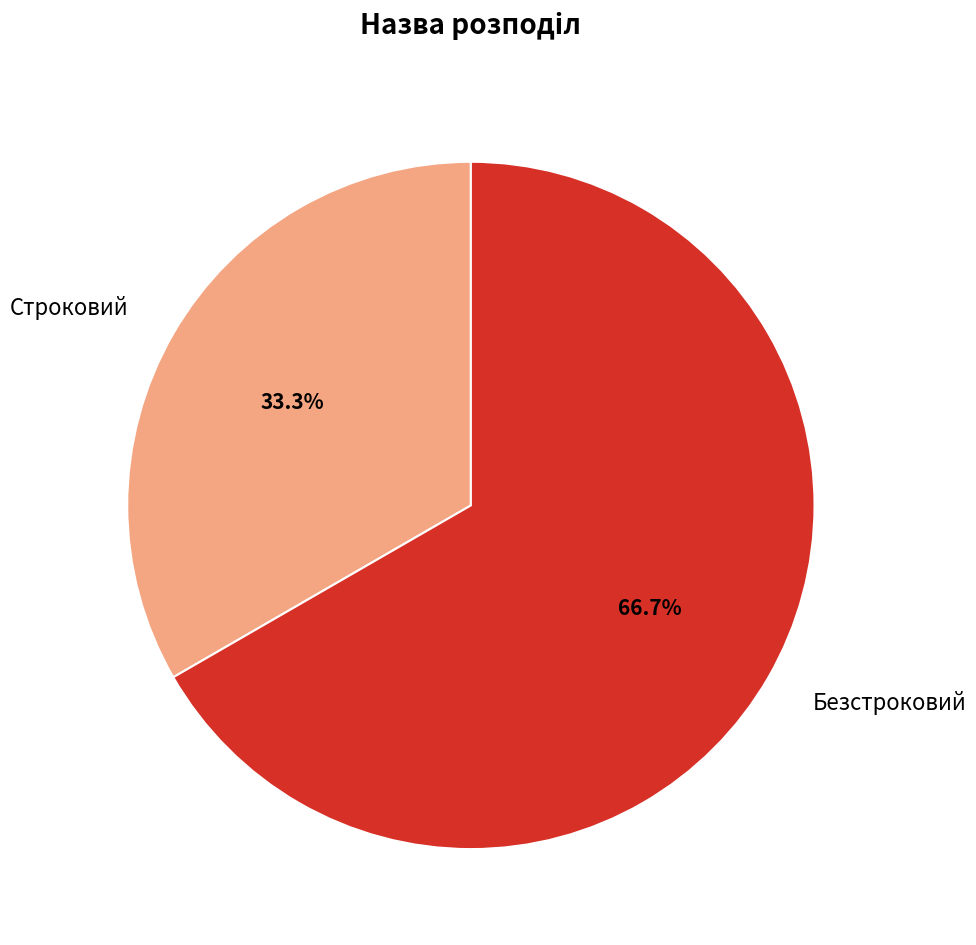

Is Строковий the majority of the pie?

No